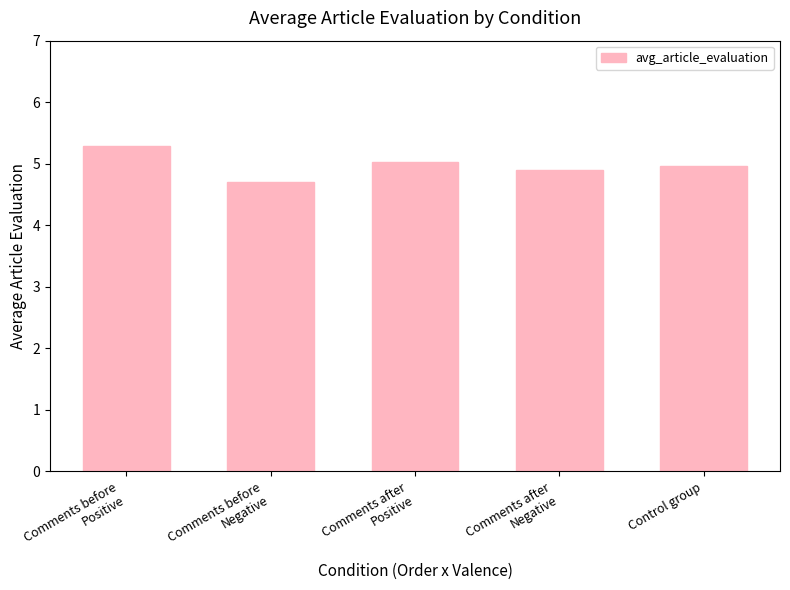

List the labels in order of value, largest first.

Comments before
Positive, Comments after
Positive, Control group, Comments after
Negative, Comments before
Negative